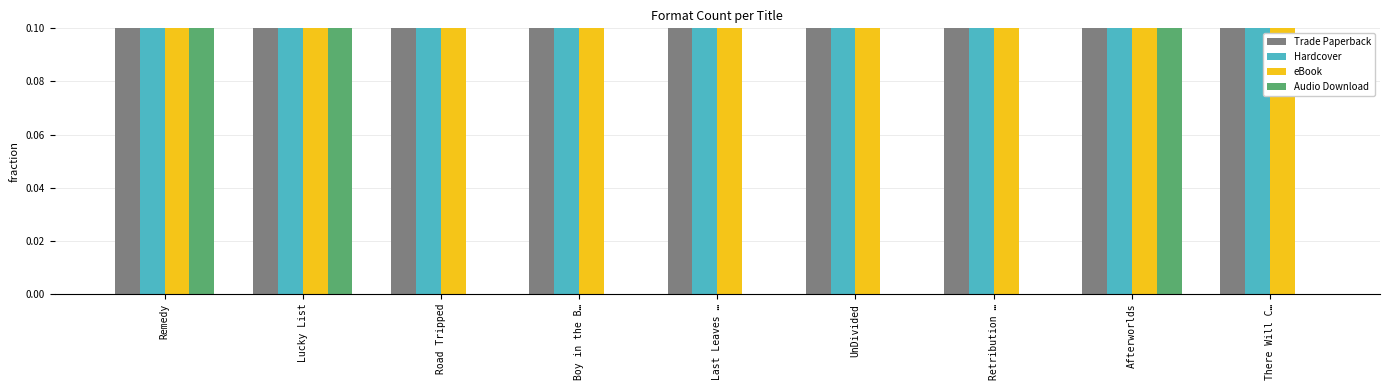

At how many categories does at least one series exceed 0?

9